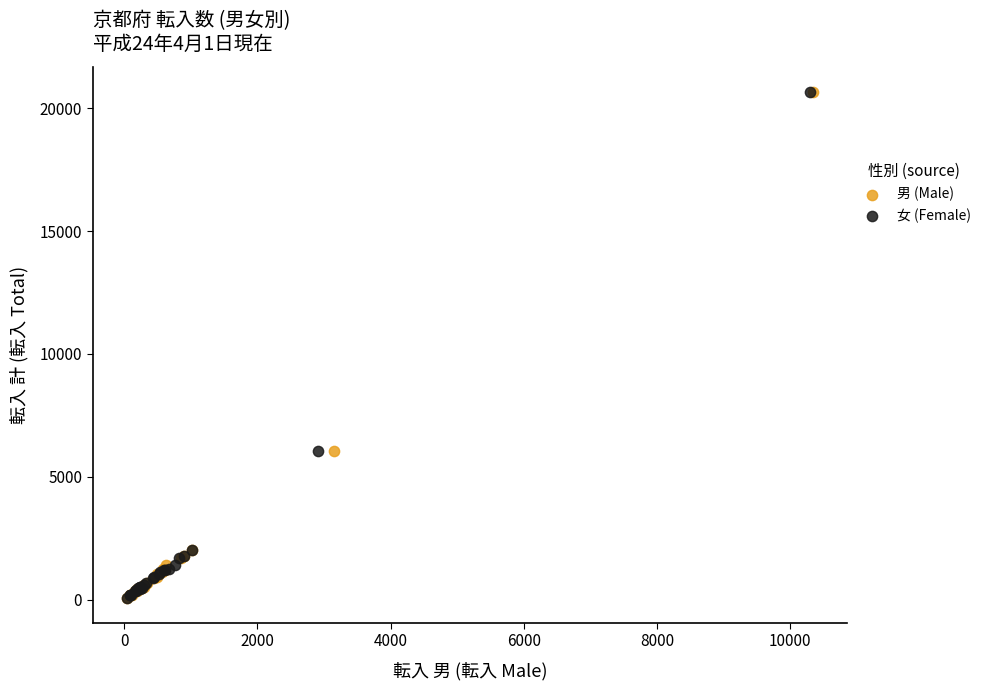

What are all the series names shown in the legend?

男 (Male), 女 (Female)